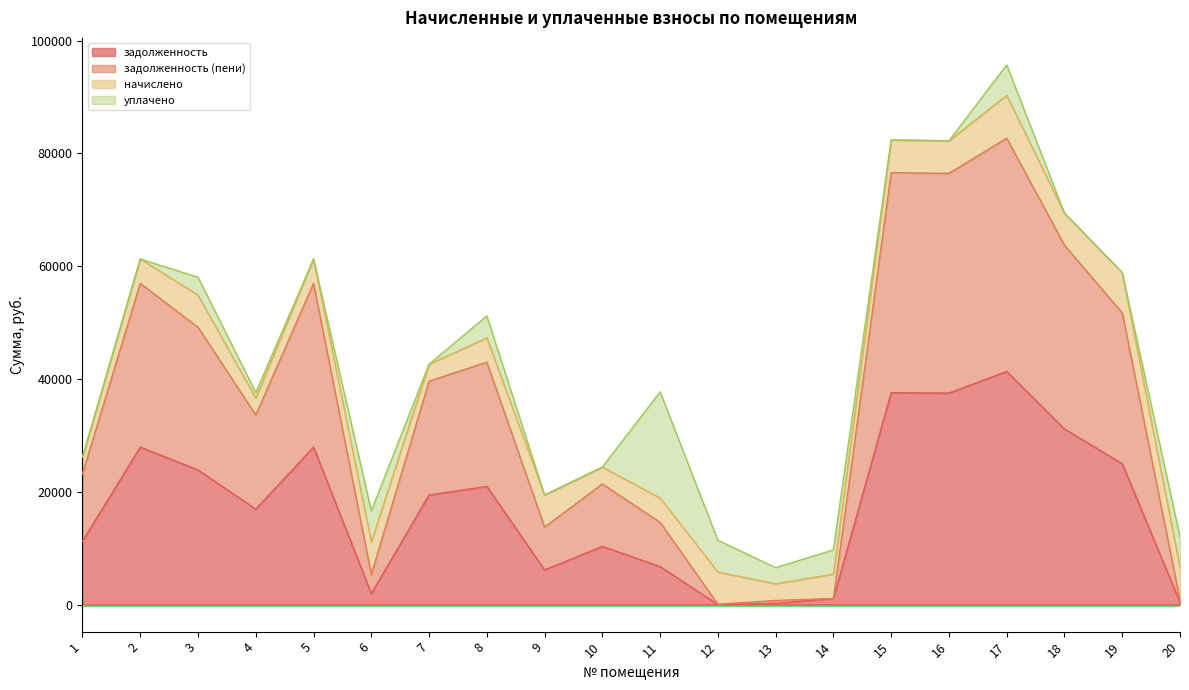

At which category is the sum across all series the highest?

17